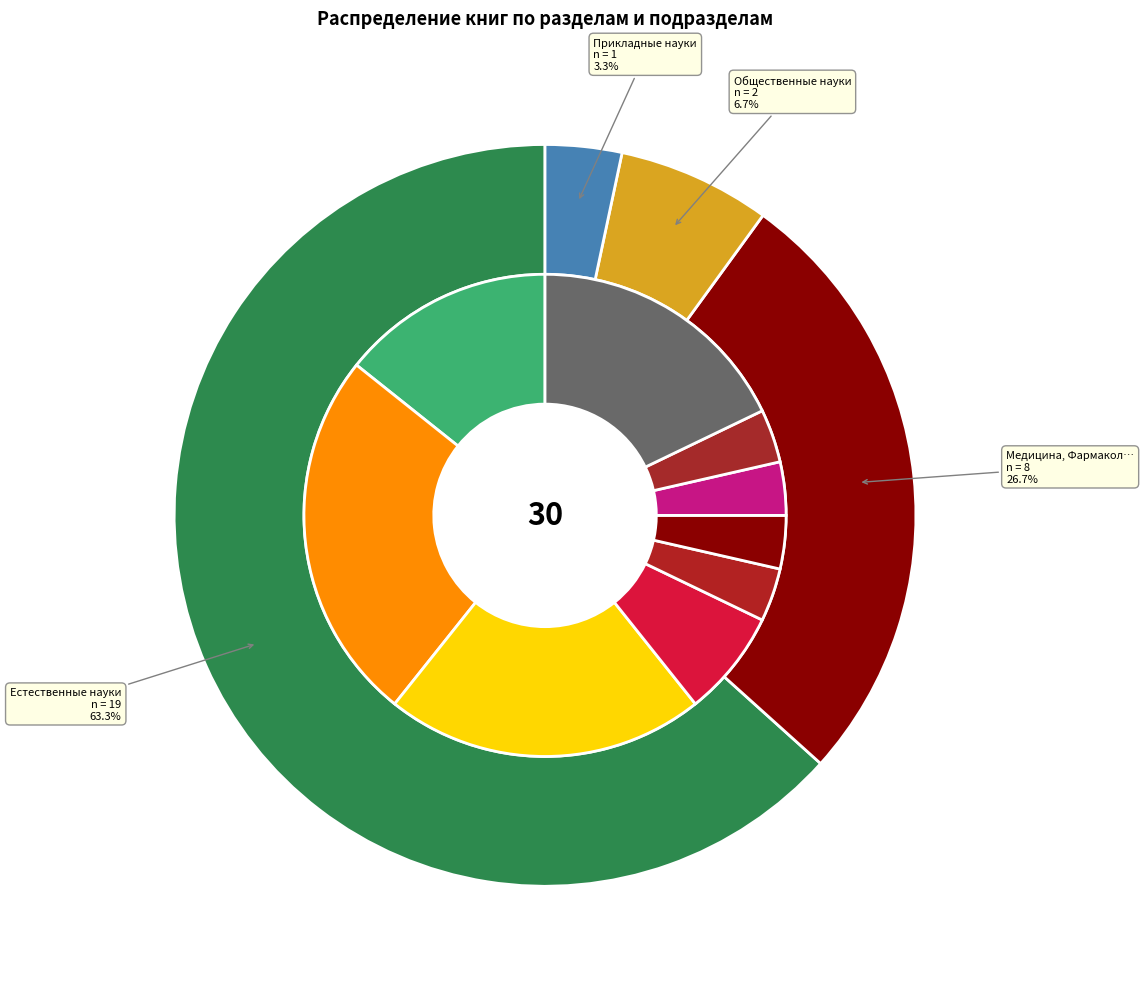

Is it true that Общественные науки. Право. Экономика is 8% of the pie?

True